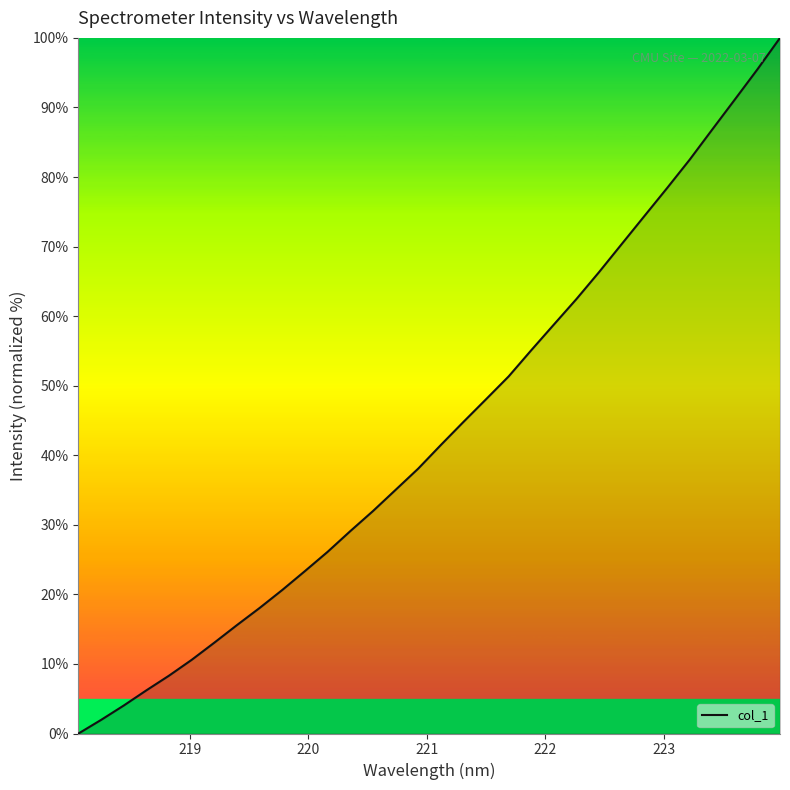

What is the difference between the maximum and minimum values?

100.0